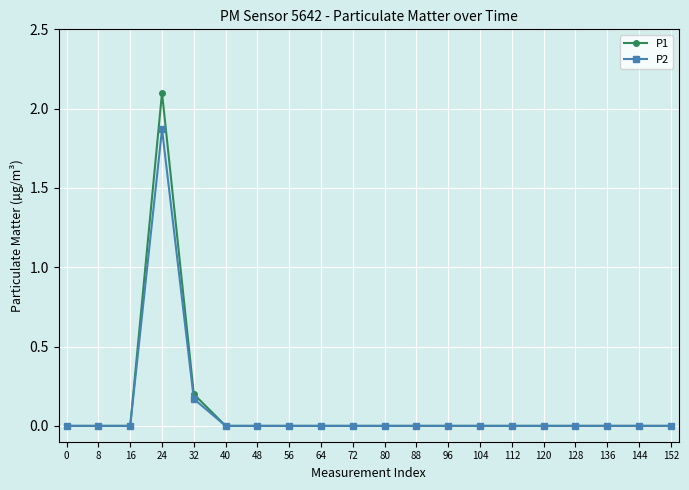

What is the greatest value displayed?

2.1